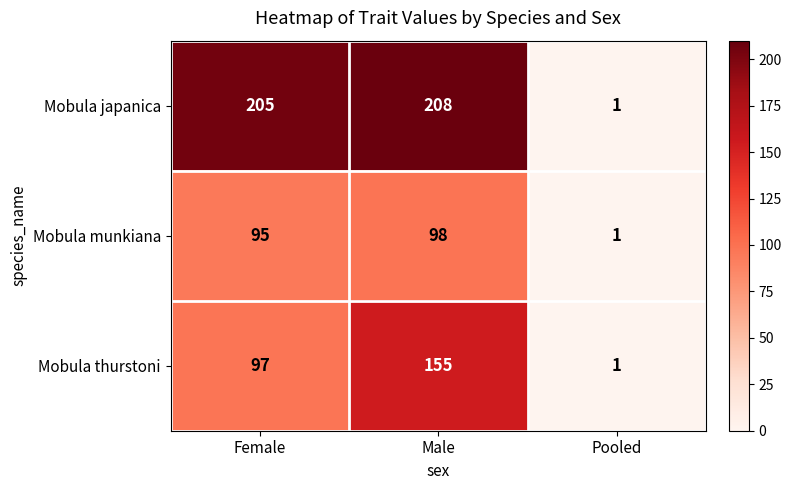

Which series has the widest spread of values?

Mobula japanica